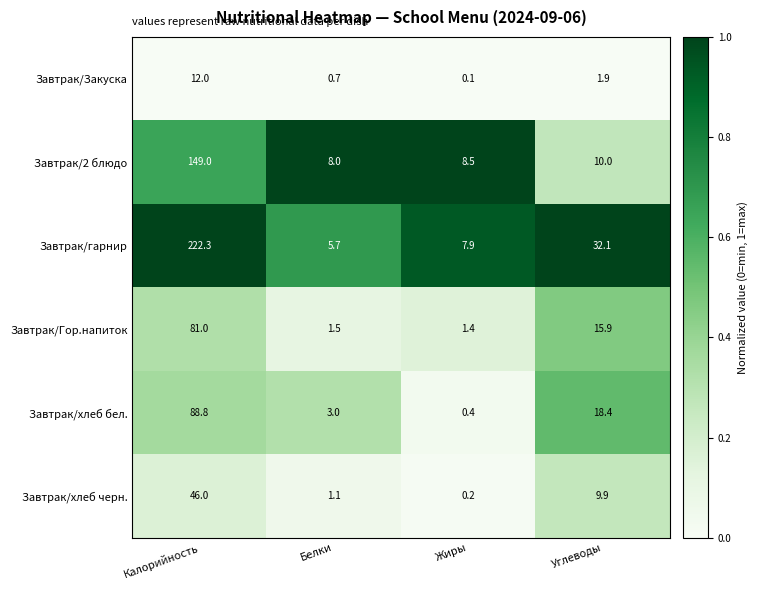

What is the sum of the Завтрак/хлеб бел. values at Белки and Жиры?

3.4